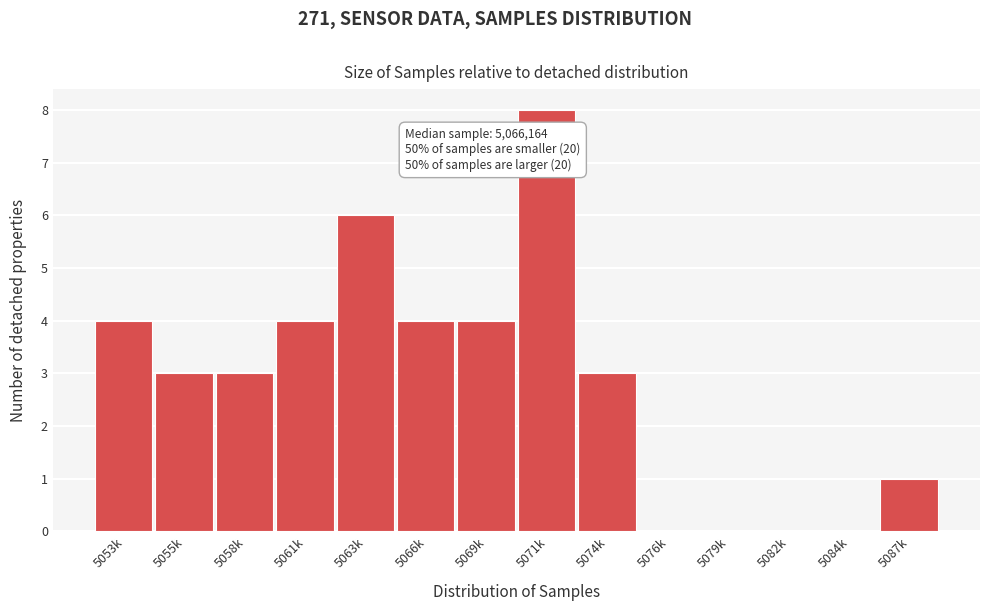

Reading left to right, list all the values displayed in this chart.

5053k=4	5055k=3	5058k=3	5061k=4	5063k=6	5066k=4	5069k=4	5071k=8	5074k=3	5076k=0	5079k=0	5082k=0	5084k=0	5087k=1